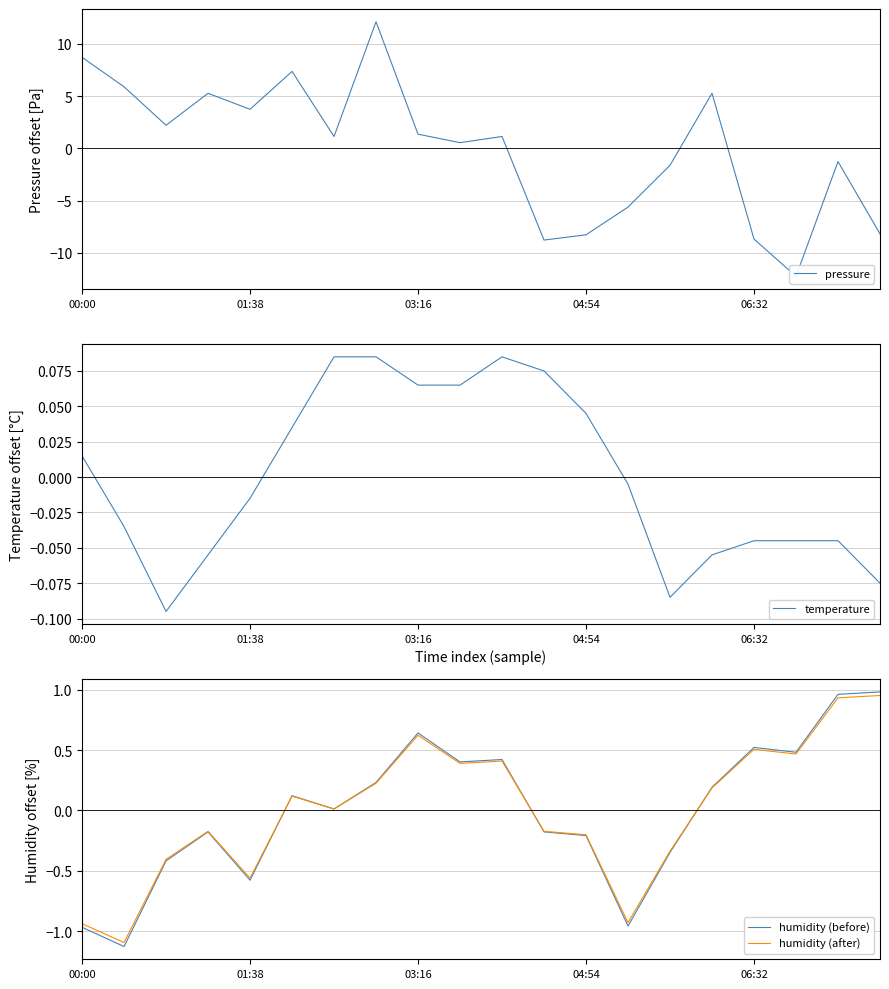

What is the total value across all series at 7?

12.6